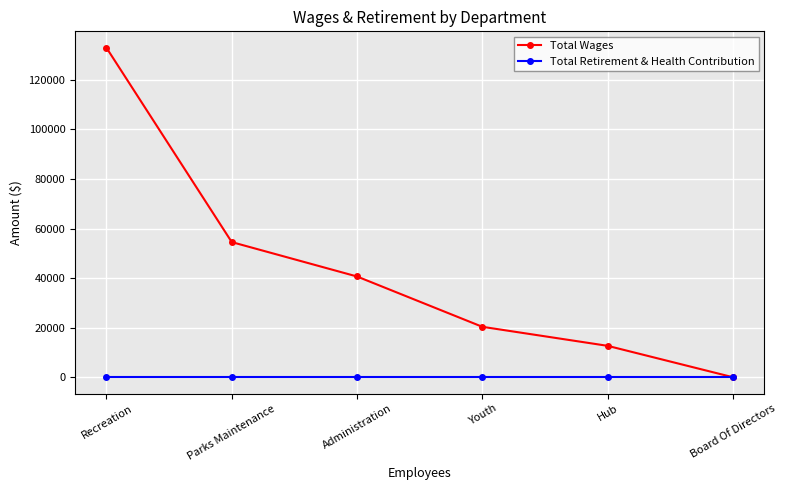

What is the spread (max minus min) of values at Hub?

12666